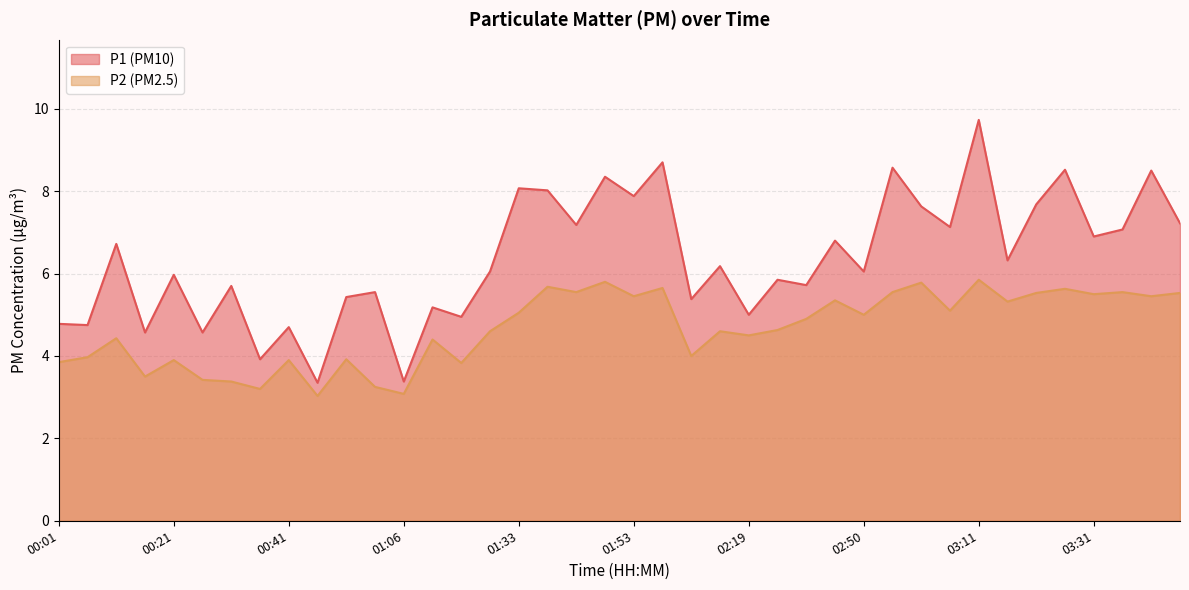

How many interior local valleys does the P2 series have?

14